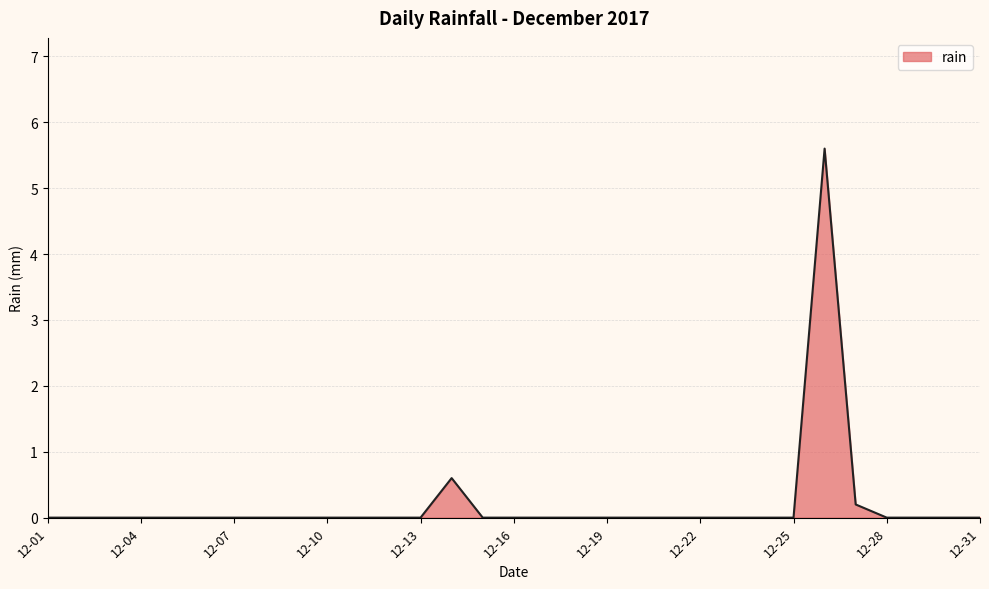

What is the greatest value displayed?

5.6